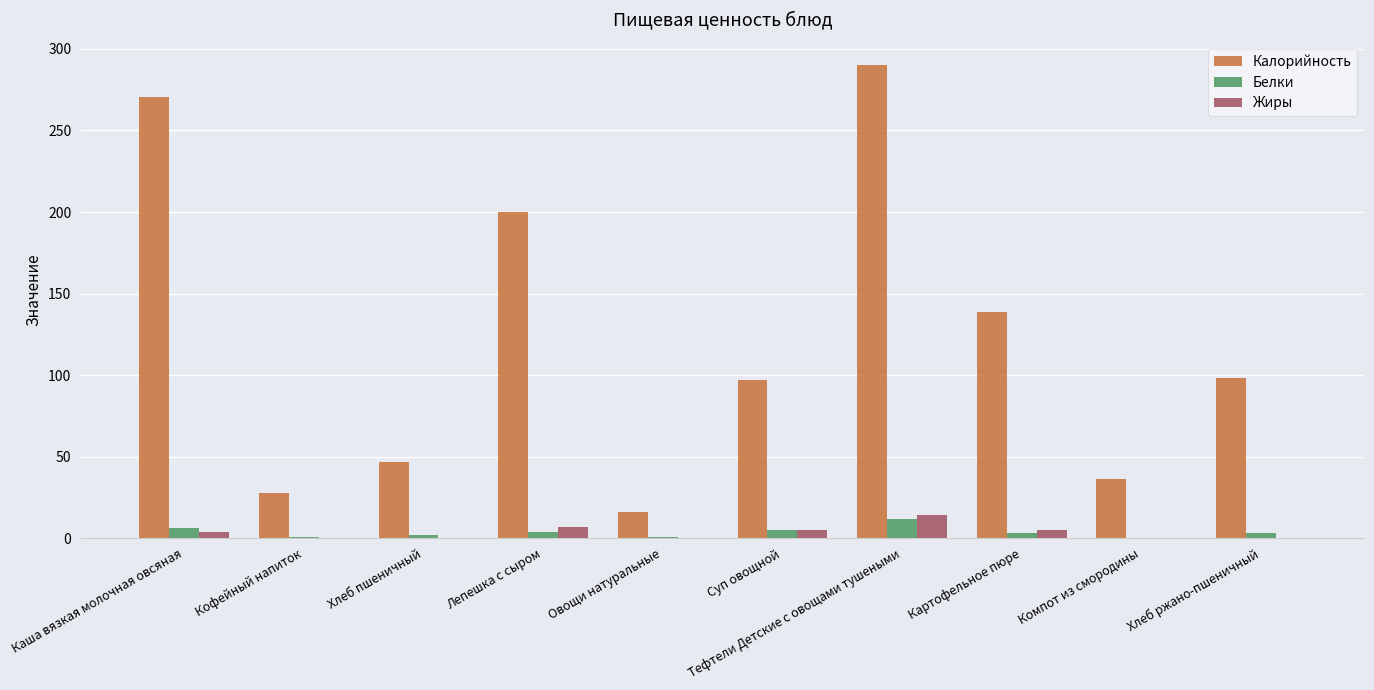

Is the value of Жиры at Тефтели Детские с овощами тушеными greater than the value of Белки at Суп овощной?

Yes